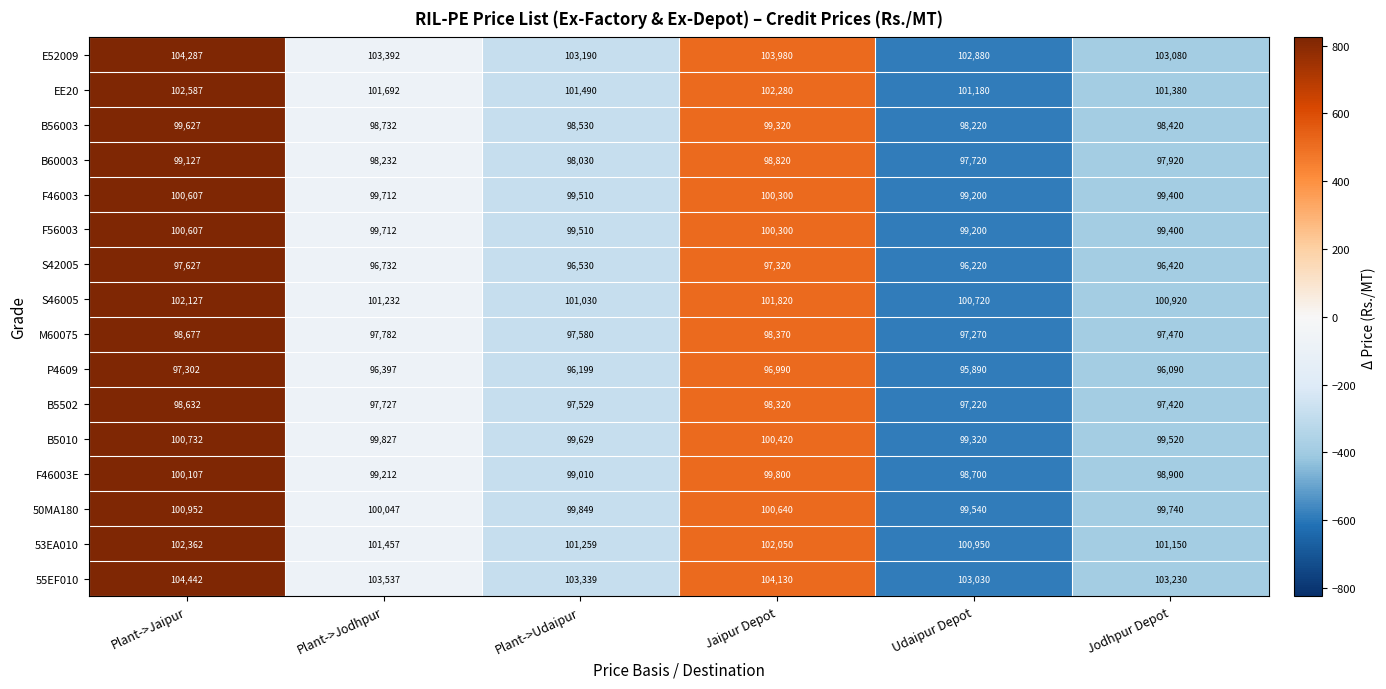

How many data points in B5502 are less than 97727?

3